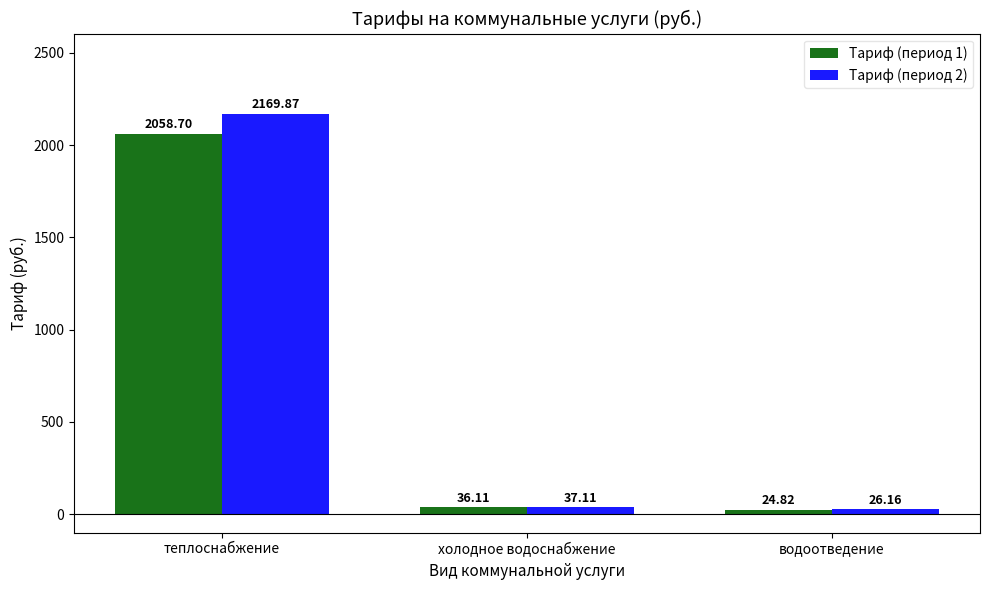

Is it true that Тариф (период 1) equals 3290.3 at теплоснабжение?

False